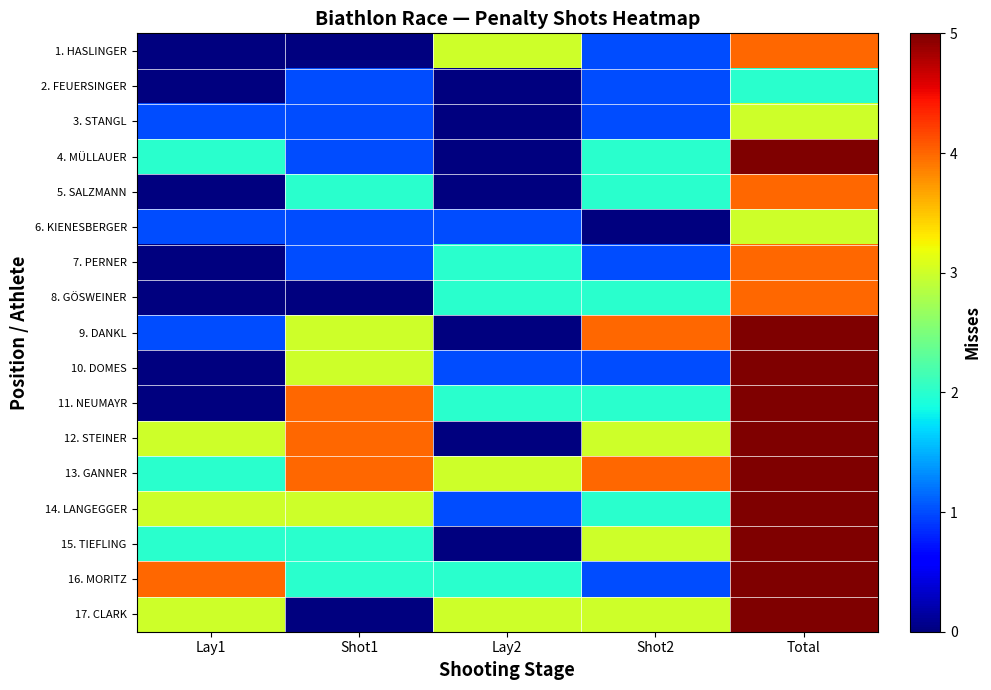

Reading left to right, transcribe all the data shown in this chart.

1. HASLINGER: Lay1=0	Shot1=0	Lay2=3	Shot2=1	Total=4
2. FEUERSINGER: Lay1=0	Shot1=1	Lay2=0	Shot2=1	Total=2
3. STANGL: Lay1=1	Shot1=1	Lay2=0	Shot2=1	Total=3
4. MÜLLAUER: Lay1=2	Shot1=1	Lay2=0	Shot2=2	Total=5
5. SALZMANN: Lay1=0	Shot1=2	Lay2=0	Shot2=2	Total=4
6. KIENESBERGER: Lay1=1	Shot1=1	Lay2=1	Shot2=0	Total=3
7. PERNER: Lay1=0	Shot1=1	Lay2=2	Shot2=1	Total=4
8. GÖSWEINER: Lay1=0	Shot1=0	Lay2=2	Shot2=2	Total=4
9. DANKL: Lay1=1	Shot1=3	Lay2=0	Shot2=4	Total=8
10. DOMES: Lay1=0	Shot1=3	Lay2=1	Shot2=1	Total=5
11. NEUMAYR: Lay1=0	Shot1=4	Lay2=2	Shot2=2	Total=8
12. STEINER: Lay1=3	Shot1=4	Lay2=0	Shot2=3	Total=10
13. GANNER: Lay1=2	Shot1=4	Lay2=3	Shot2=4	Total=13
14. LANGEGGER: Lay1=3	Shot1=3	Lay2=1	Shot2=2	Total=9
15. TIEFLING: Lay1=2	Shot1=2	Lay2=0	Shot2=3	Total=7
16. MORITZ: Lay1=4	Shot1=2	Lay2=2	Shot2=1	Total=9
17. CLARK: Lay1=3	Shot1=0	Lay2=3	Shot2=3	Total=9